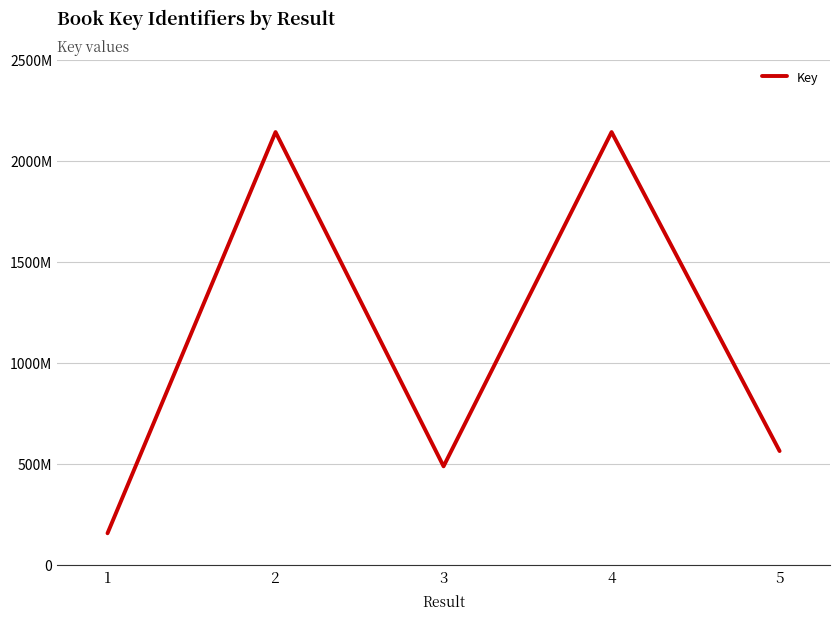

True or false: the data shows 2140933881 at 4.

True